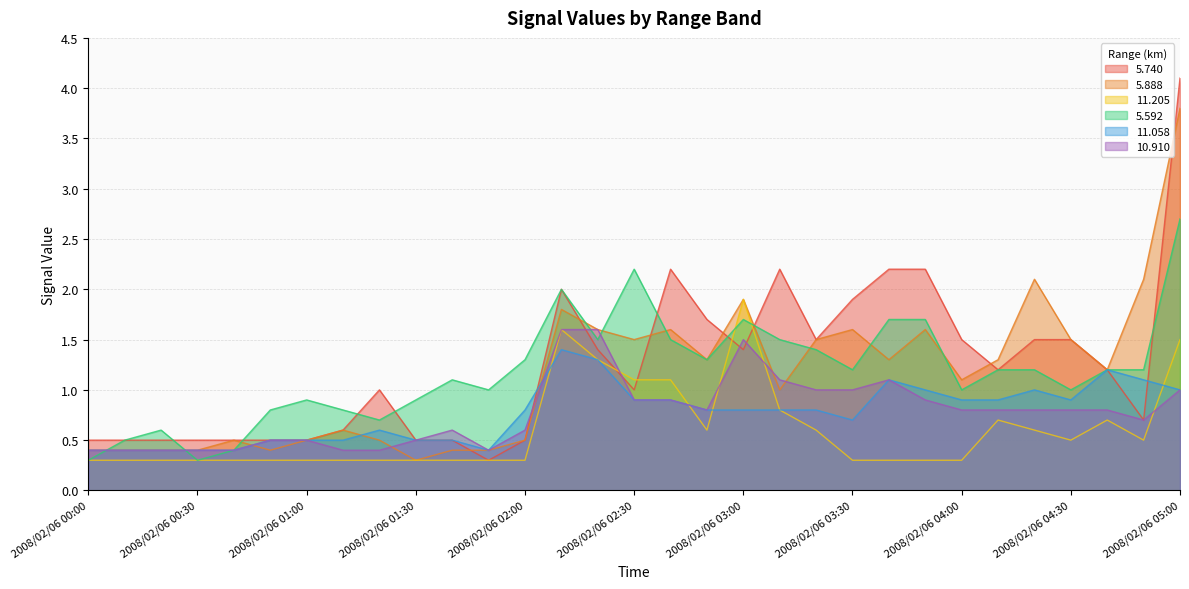

After their last crossing, which series has the higher values:   5.888 or  11.058?

  5.888